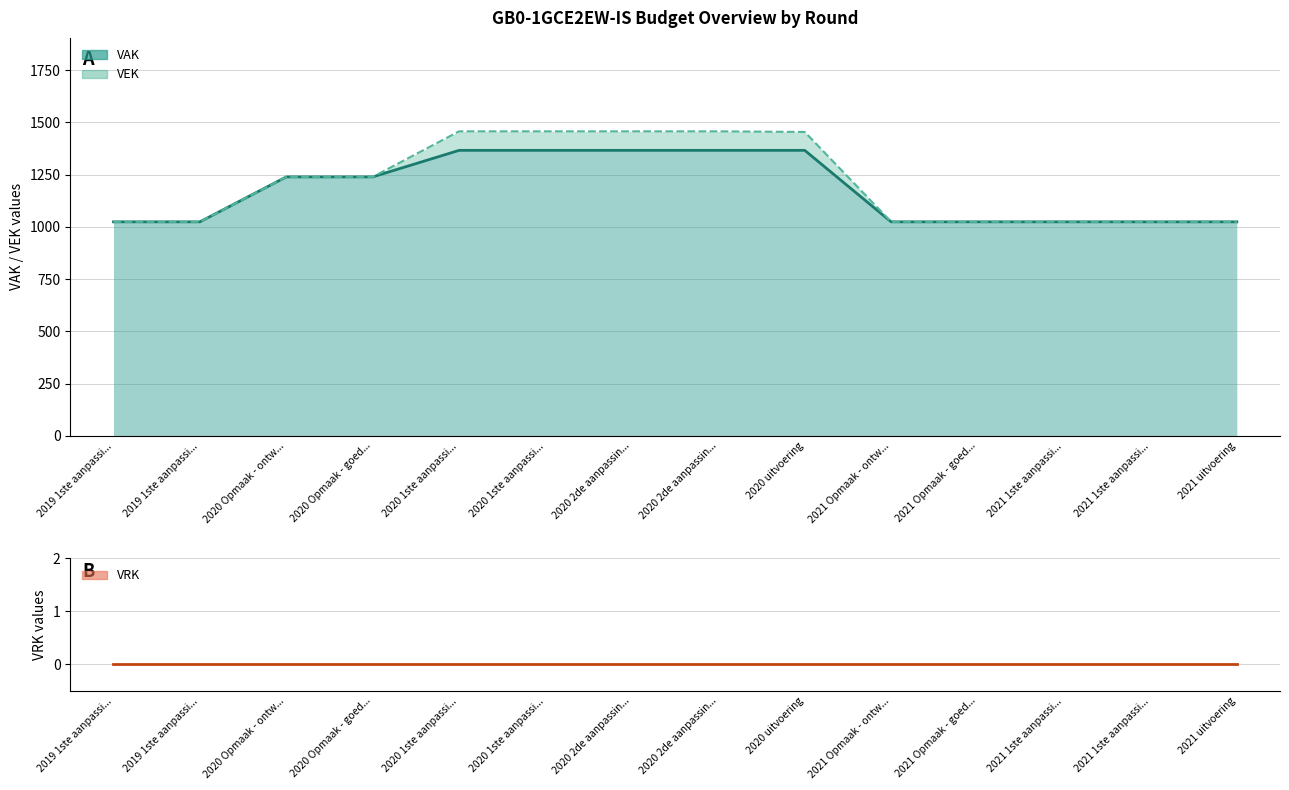

What is the difference between the second highest and second lowest values in the VEK series?

433